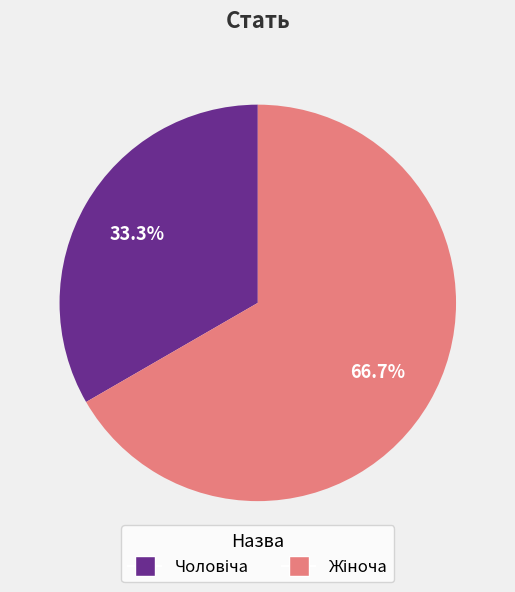

Does any single category account for the majority?

Yes